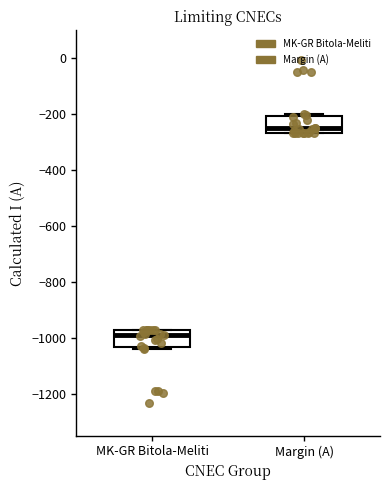

Where is the lower edge of the box for MK-GR Bitola-Meliti on the y-axis? The values are not printed on the chart, so give them approximately, as read against the axis.

-1040